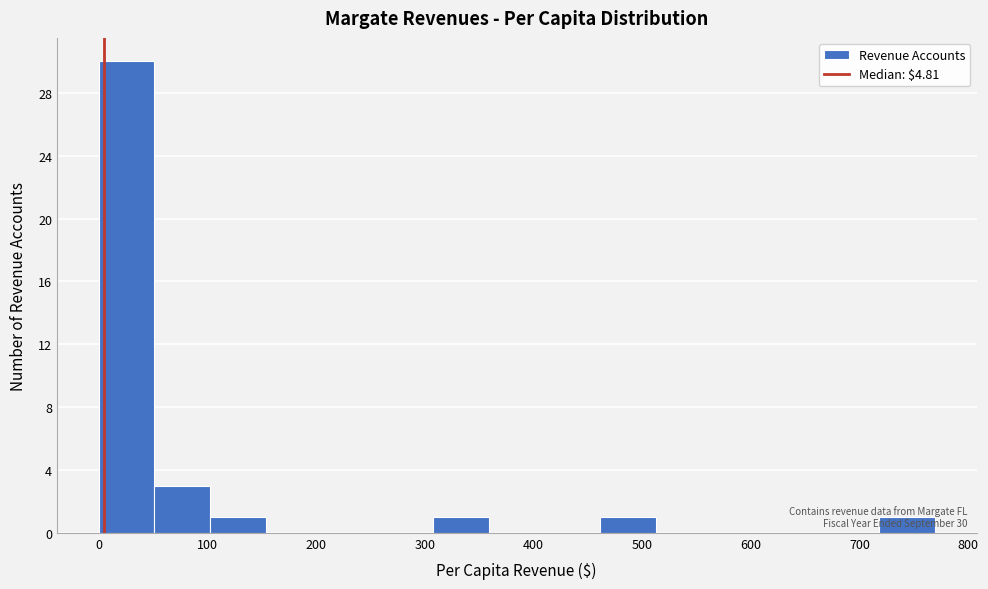

Which range on the x-axis has the tallest bar?

0 to 50